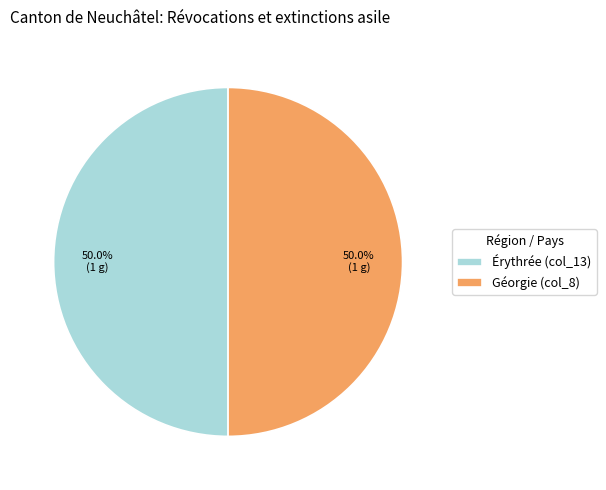

Combined, what portion of the pie is Géorgie (col_8) and Érythrée (col_13)?

100.0%